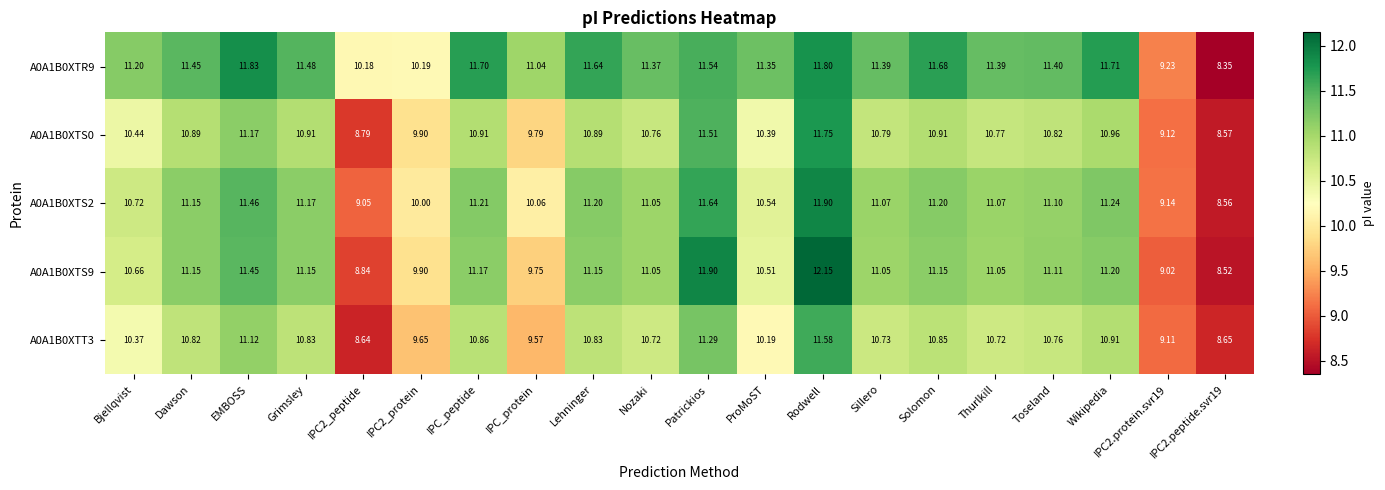

At which category is the sum across all series the highest?

Rodwell